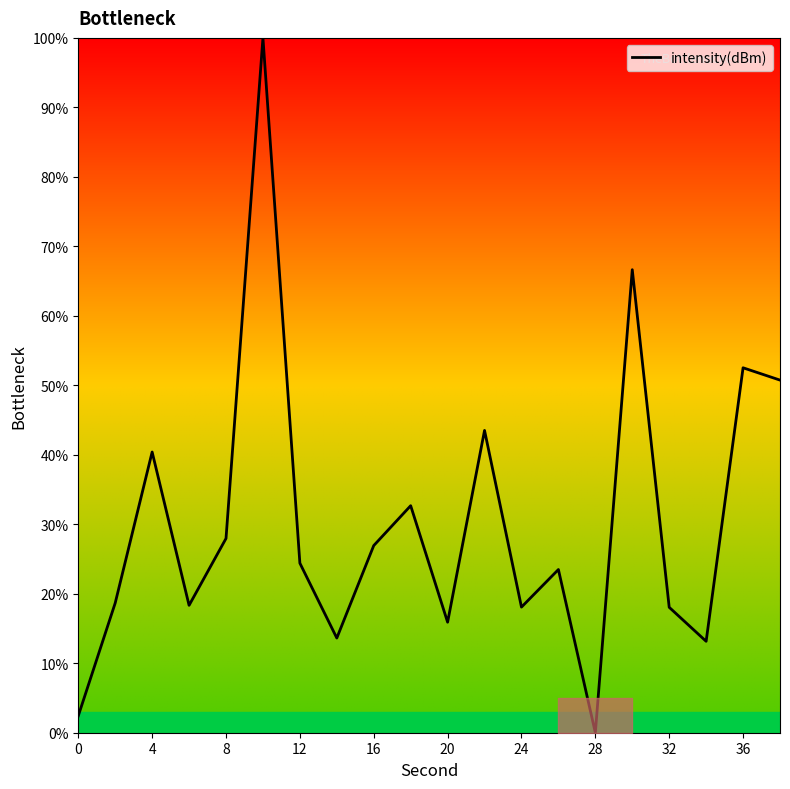

How many interior local peaks (higher than both neighbors) does the data have?

7